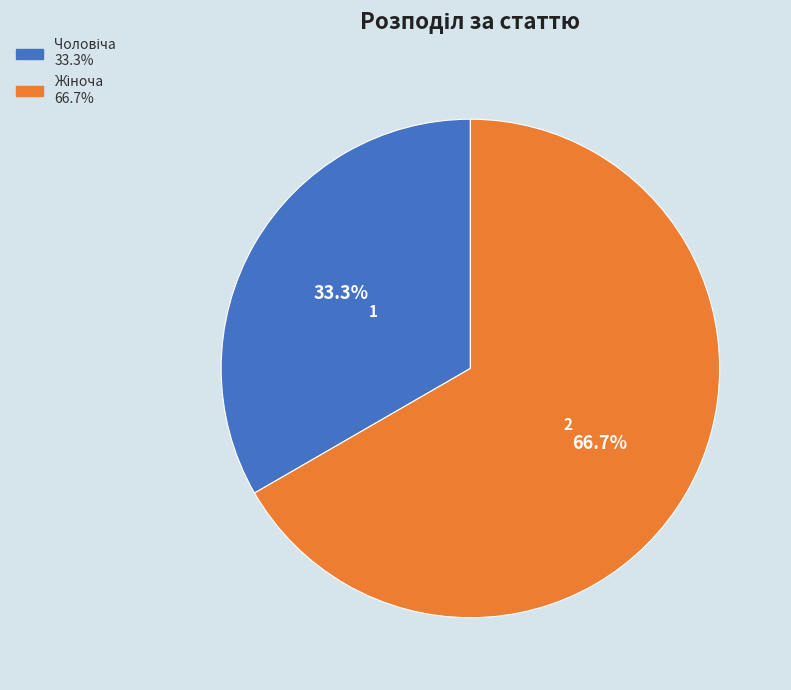

Does any single category account for the majority?

Yes